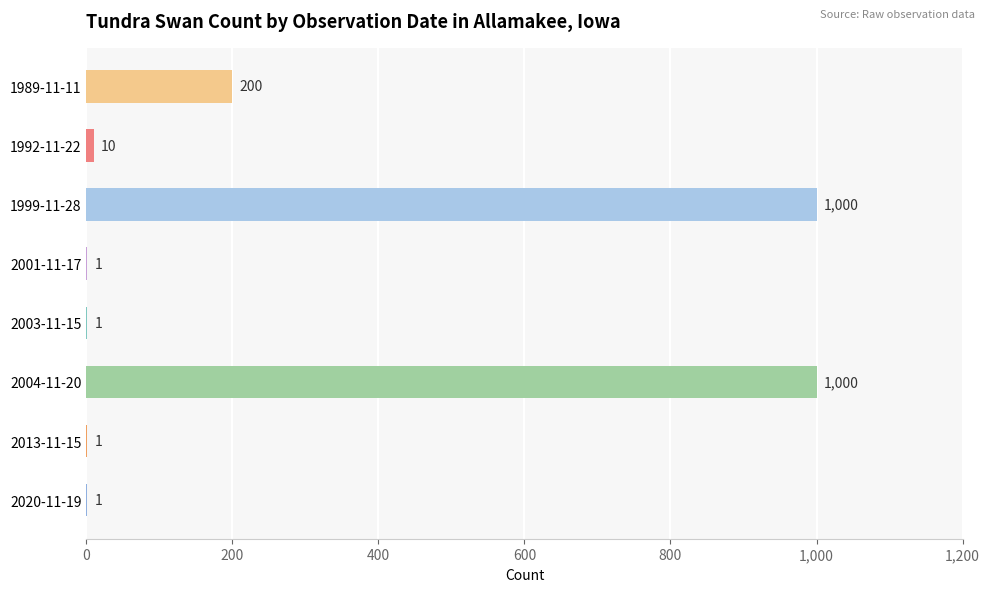

What is the change in value from 2001-11-17 to 2004-11-20?

+999